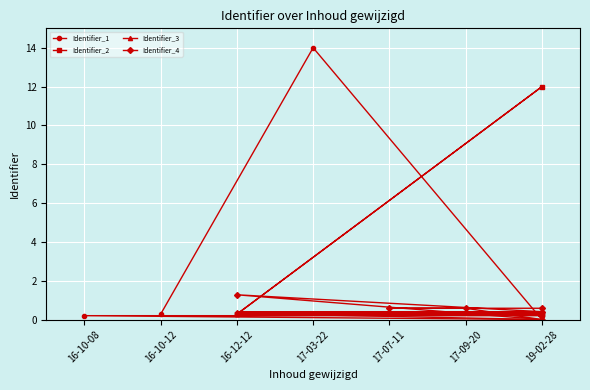

How many interior local valleys does the Identifier_1 series have?

1